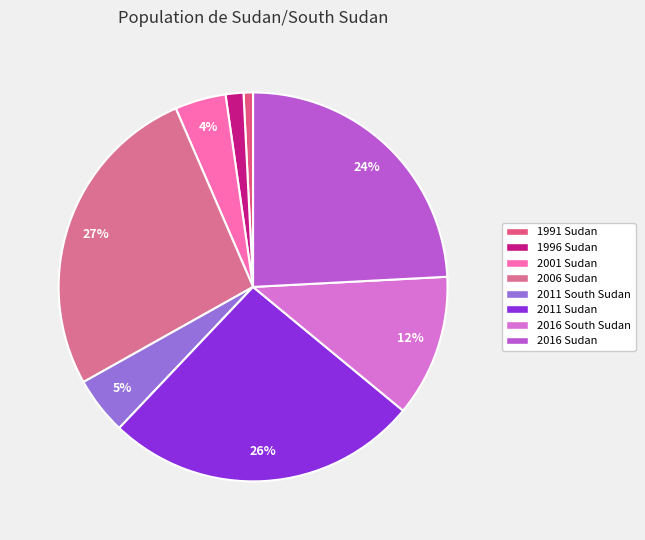

Do 2011 Sudan and 1996 Sudan together represent more than half of the pie?

No